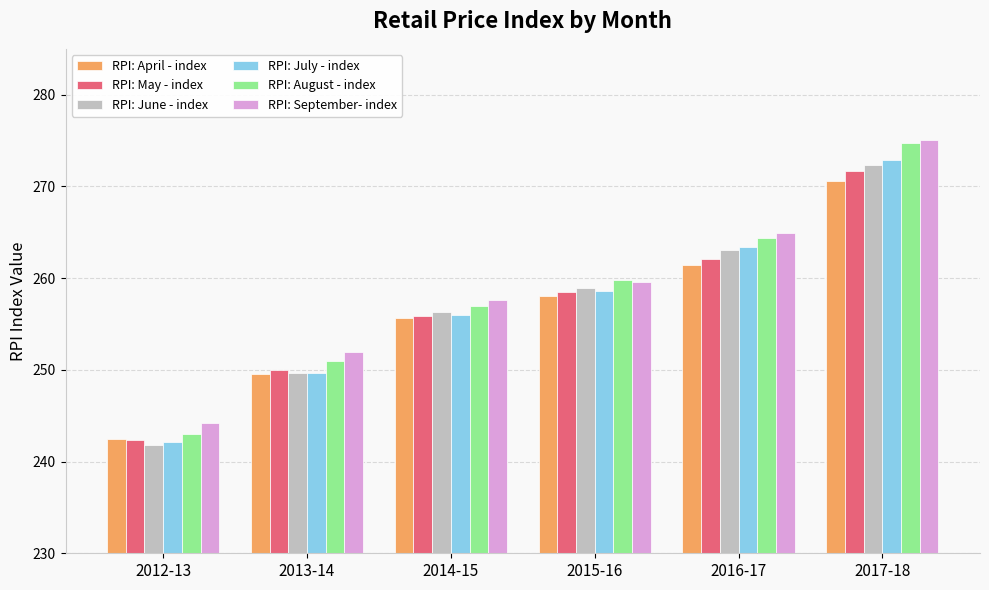

What is the smallest value displayed?

241.8